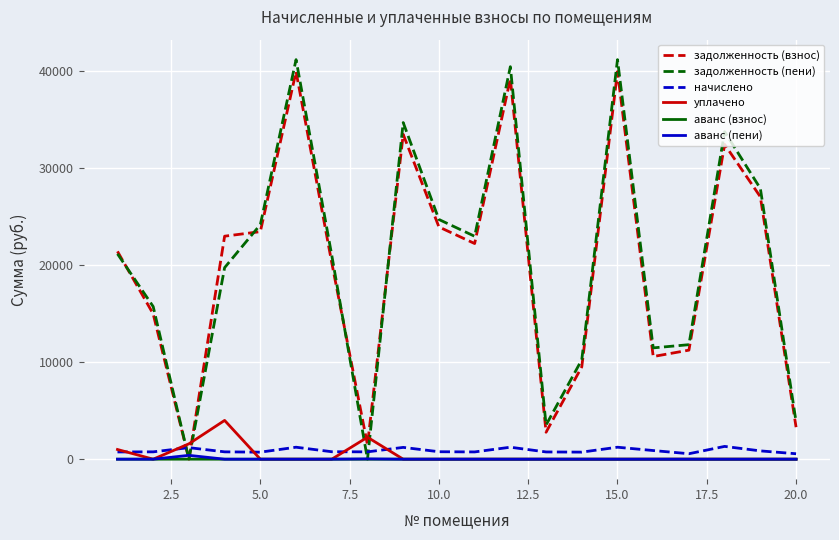

Which series has the largest range (max minus min)?

задолженность (пени)